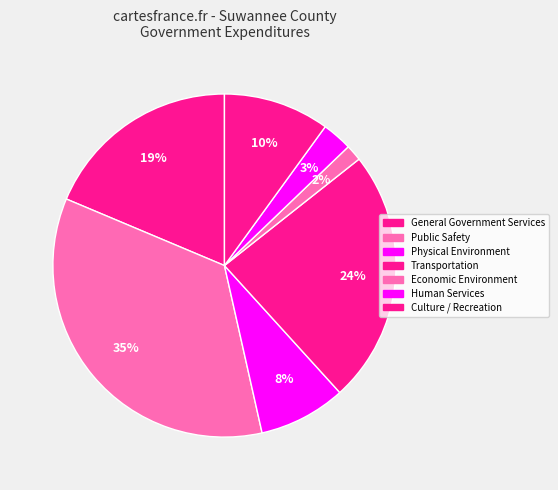

Combined, do Public Safety and Economic Environment account for over 50%?

No